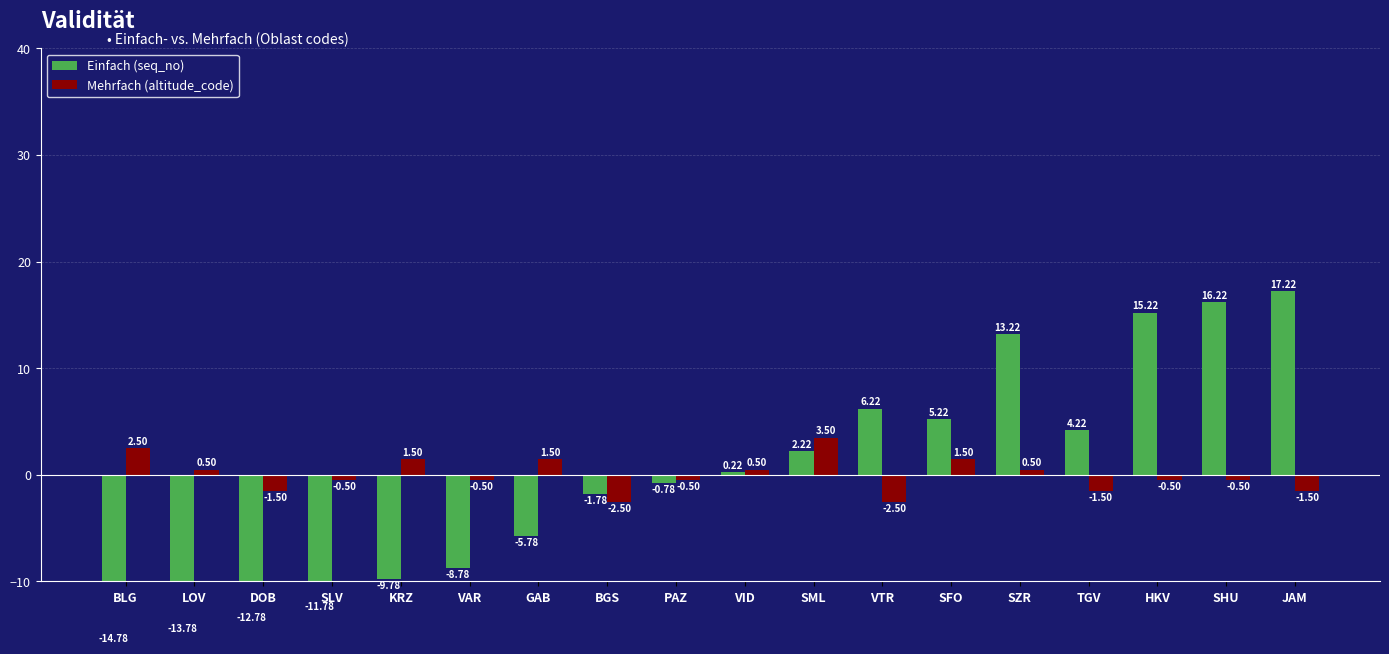

What is the label of the 12th bar from the left?

VTR